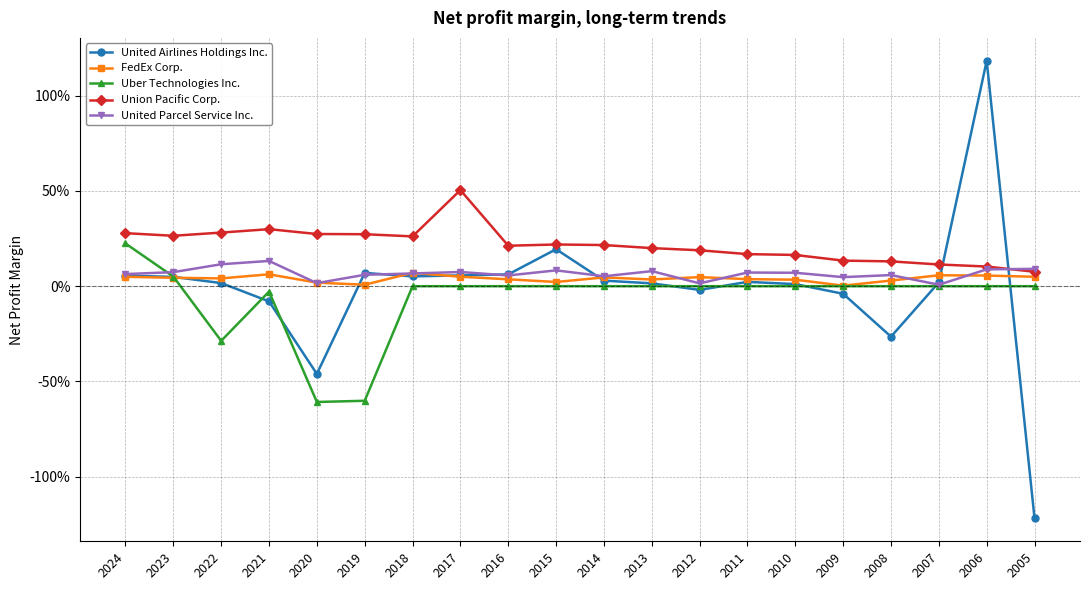

What is the difference between the maximum and minimum values in the Uber Technologies Inc. series?

0.8